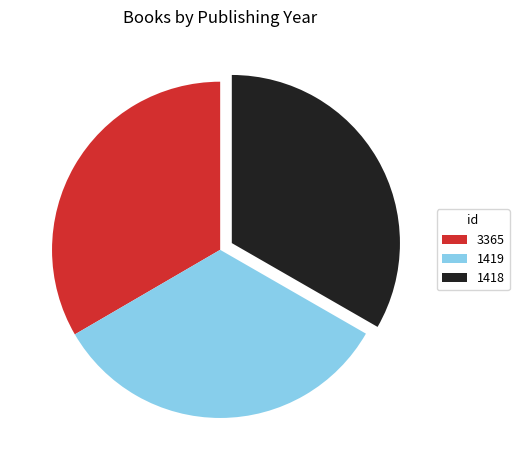

Is it true that 3365 is 23% of the pie?

False